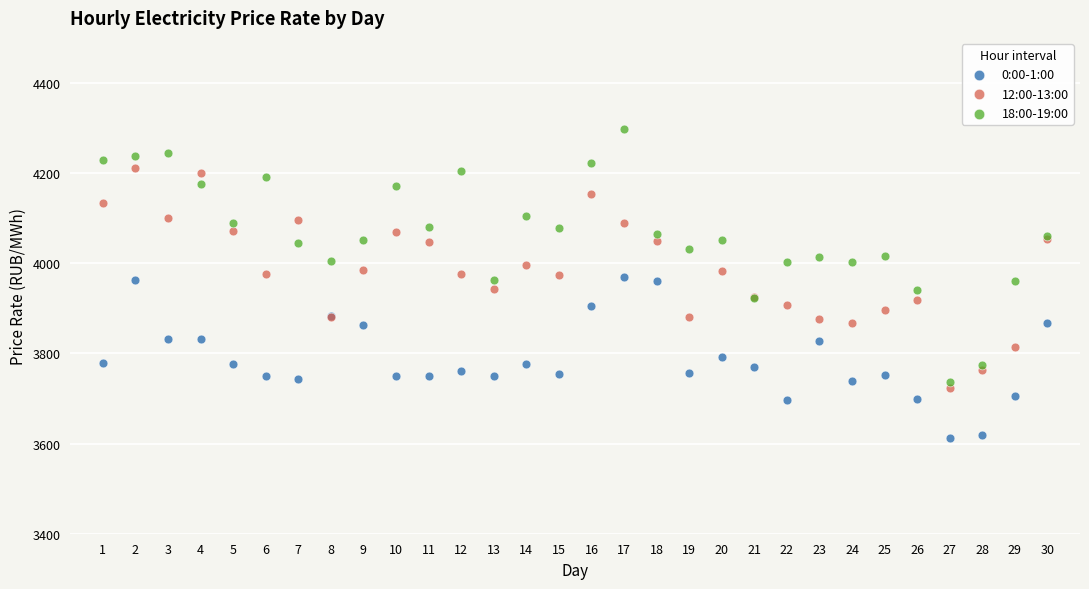

Which series has the largest Y range (max minus min)?

18:00-19:00